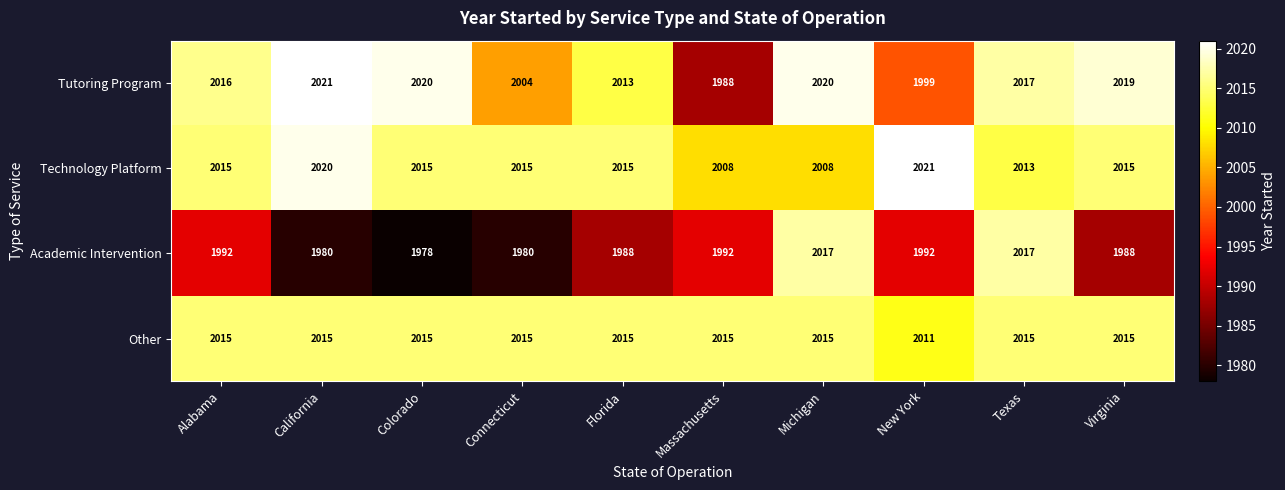

What is the total value across all series at Texas?

8062